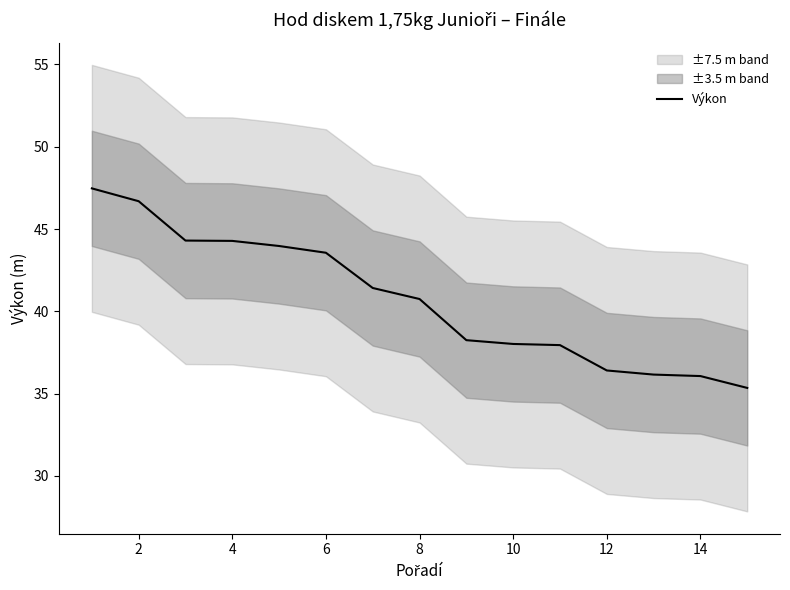

Reading left to right, what are all the values shown in this chart?

47.5	46.7	44.3	44.3	44.0	43.6	41.4	40.8	38.2	38.0	38.0	36.4	36.2	36.1	35.4